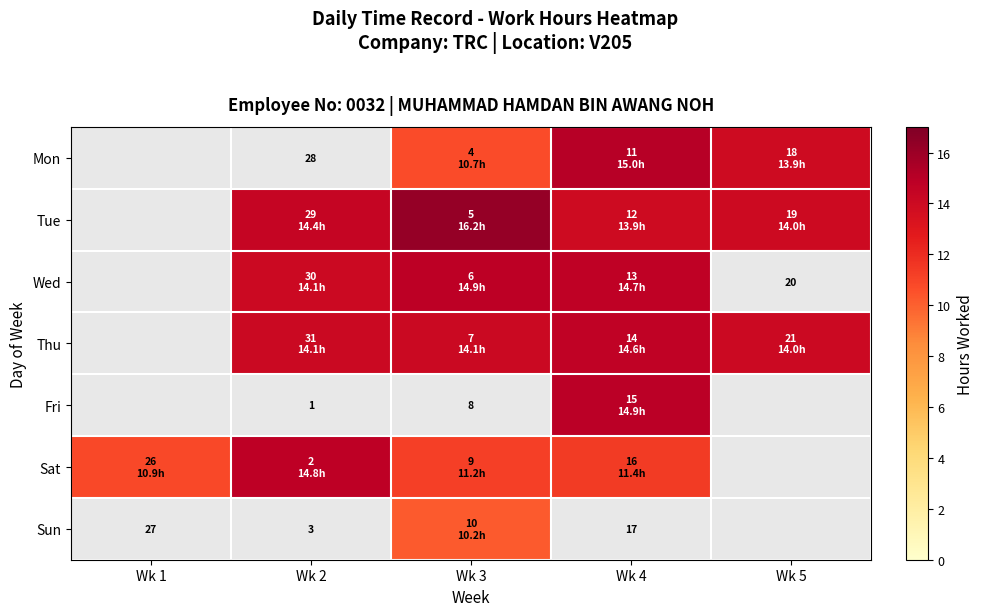

Count the number of categories in the chart.

5